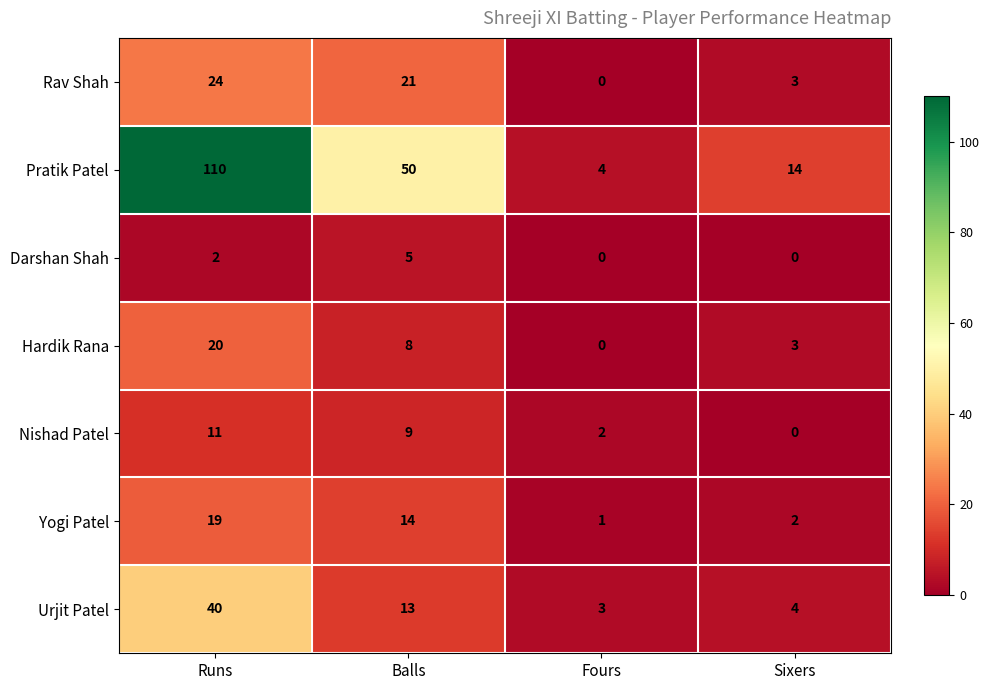

Rank the series by their maximum value, from lowest to highest.

Darshan Shah, Nishad Patel, Yogi Patel, Hardik Rana, Rav Shah, Urjit Patel, Pratik Patel